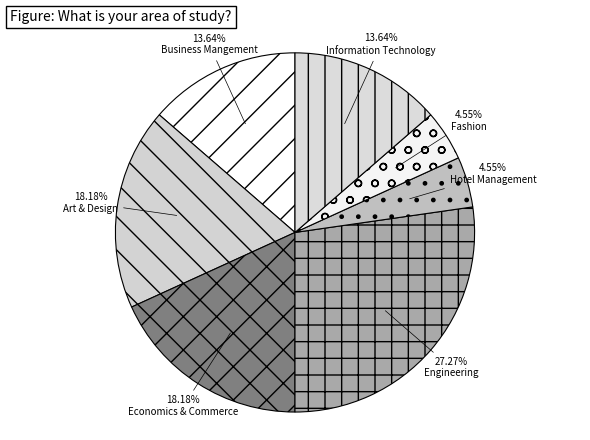

Combined, do Business Mangement and Engineering account for over 50%?

No